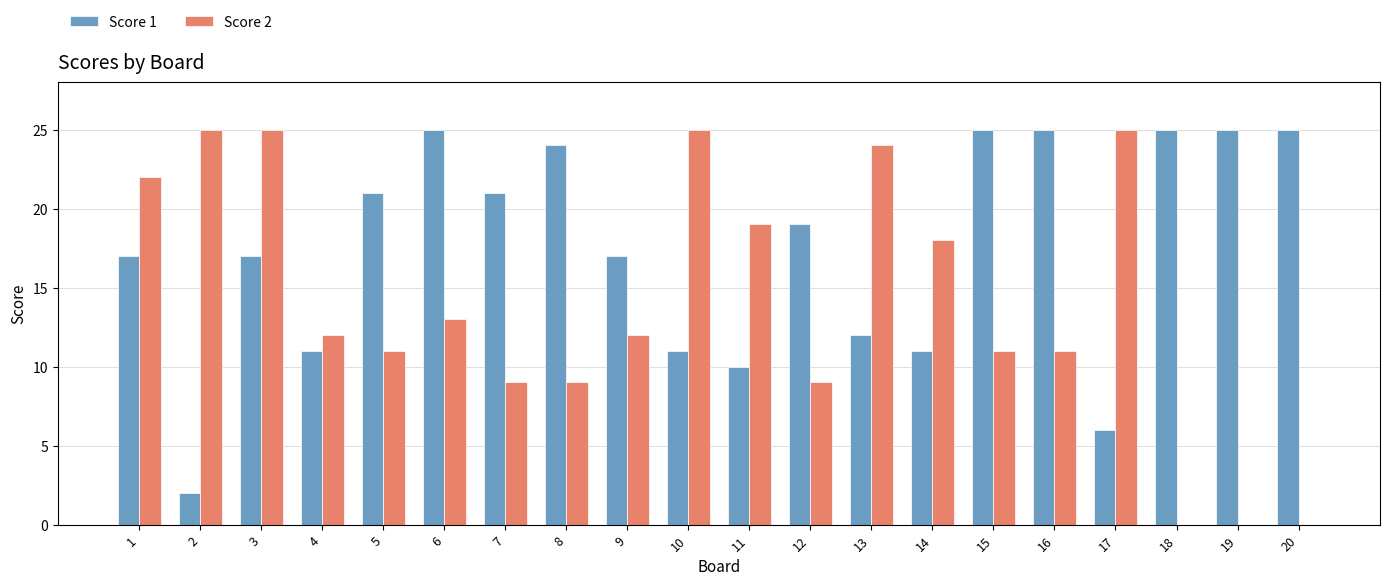

Is the value of Score 2 at 6 greater than the value of Score 1 at 9?

No